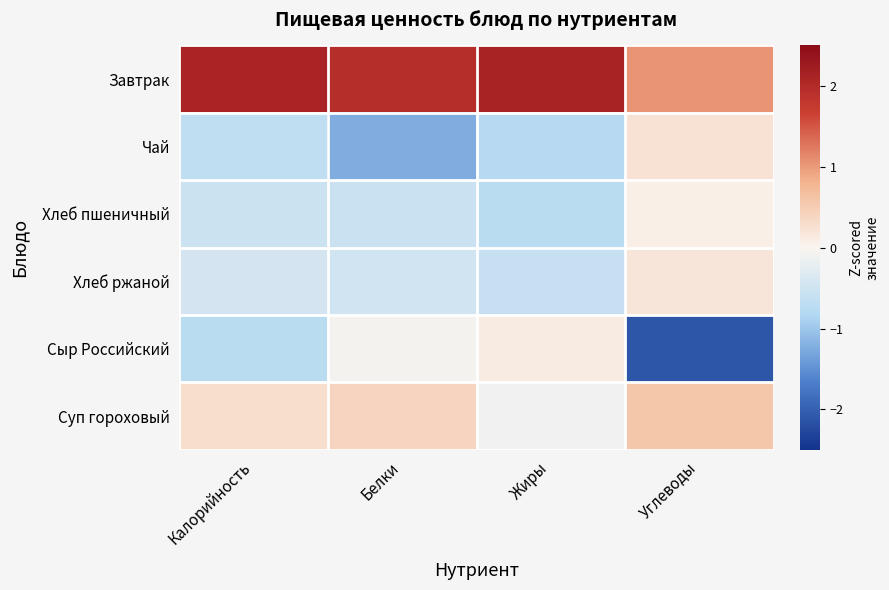

At which category is the sum across all series the highest?

Жиры